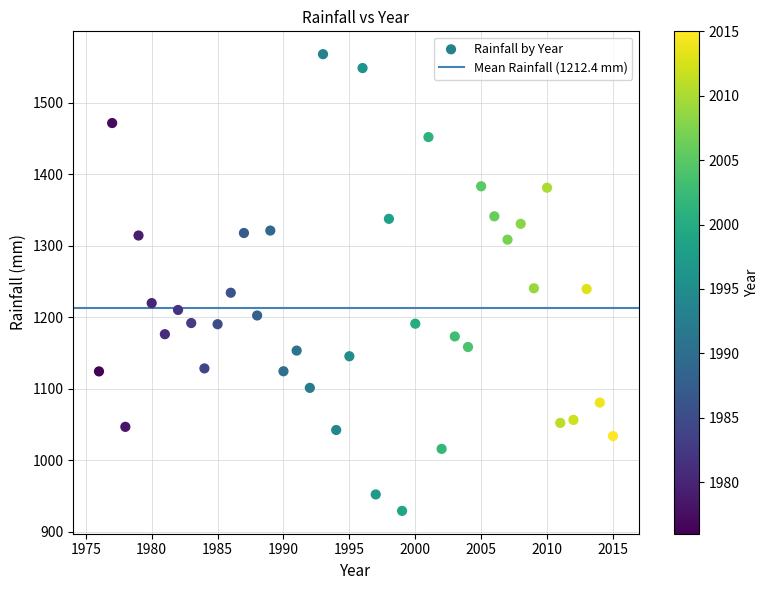

What is the range of X values (max minus min)?

39.0